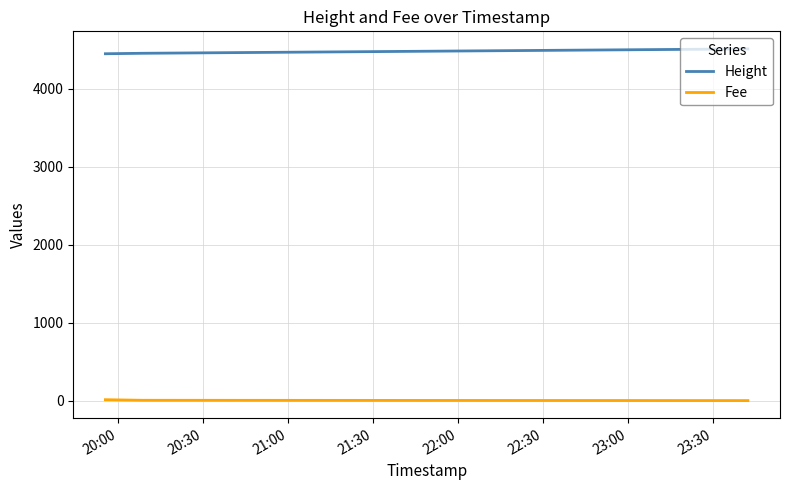

What is the sum of all Fee values?

15.3